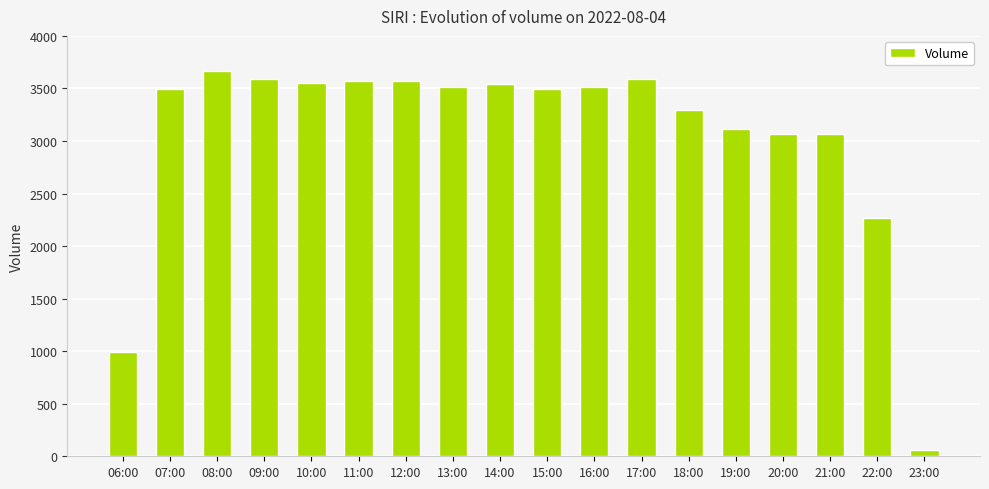

What is the minimum value shown in the chart?

61